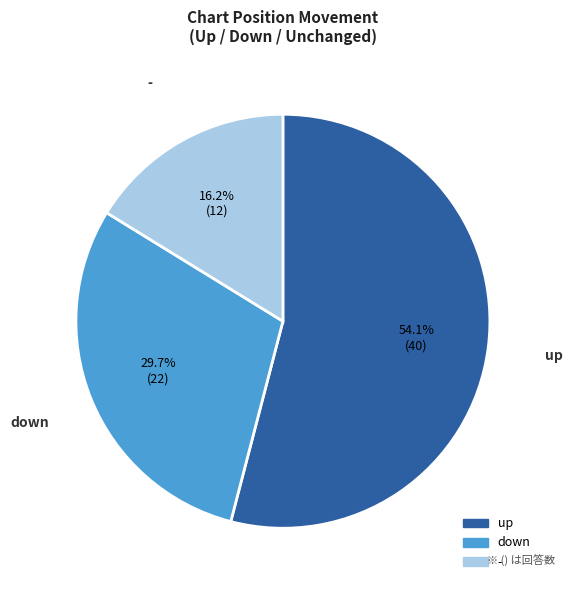

Is there a majority slice in this chart?

Yes